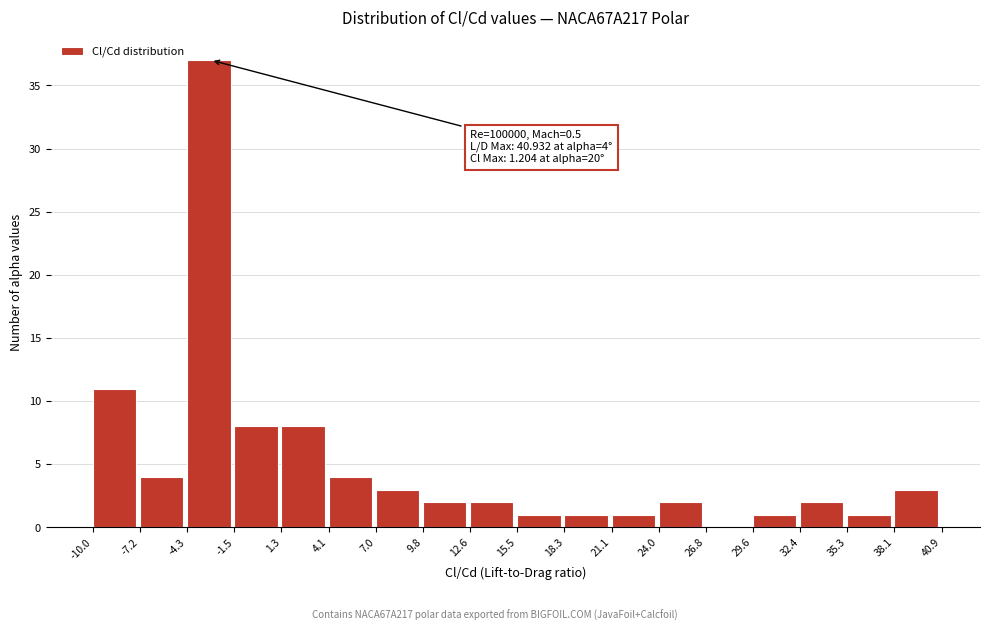

Which range on the x-axis has the tallest bar?

-4.3 to -1.5